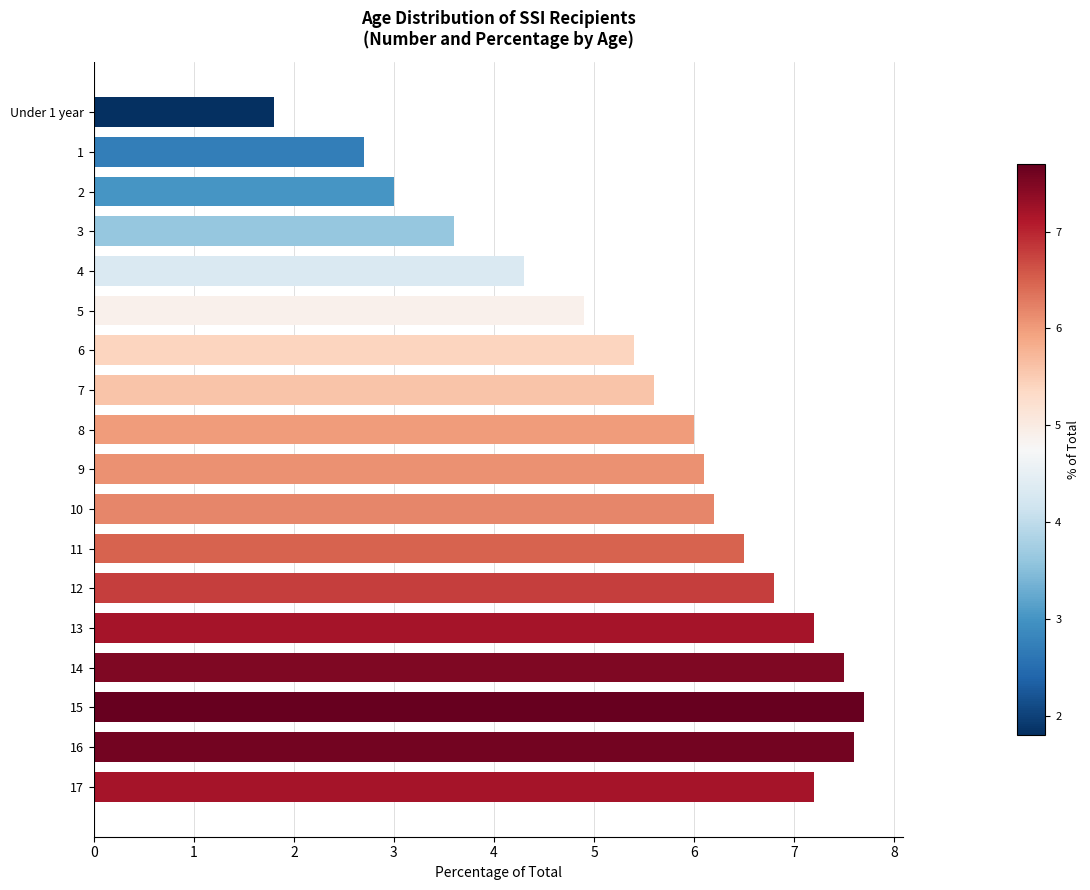

Reading top to bottom, transcribe all the data shown in this chart.

1.8	2.7	3.0	3.6	4.3	4.9	5.4	5.6	6.0	6.1	6.2	6.5	6.8	7.2	7.5	7.7	7.6	7.2